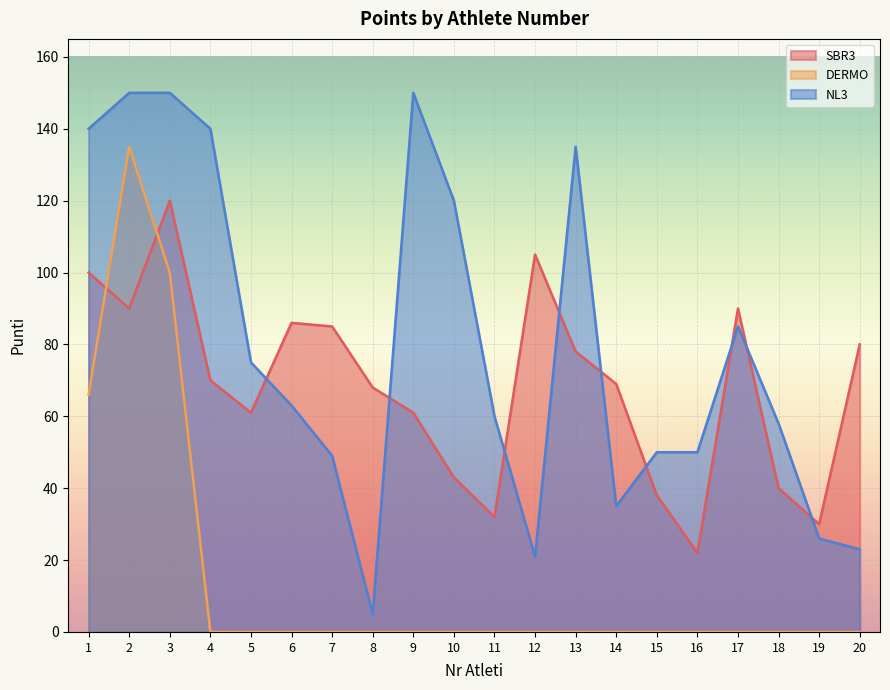

Between 15 and 20, which series saw the biggest shift?

SBR3